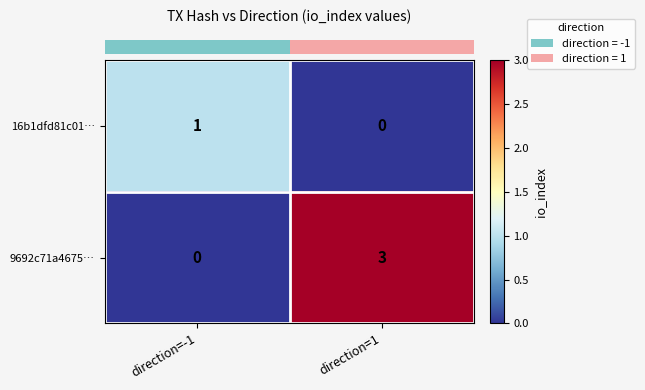

At which label is 16b1dfd81c01… closest to 0?

direction=1